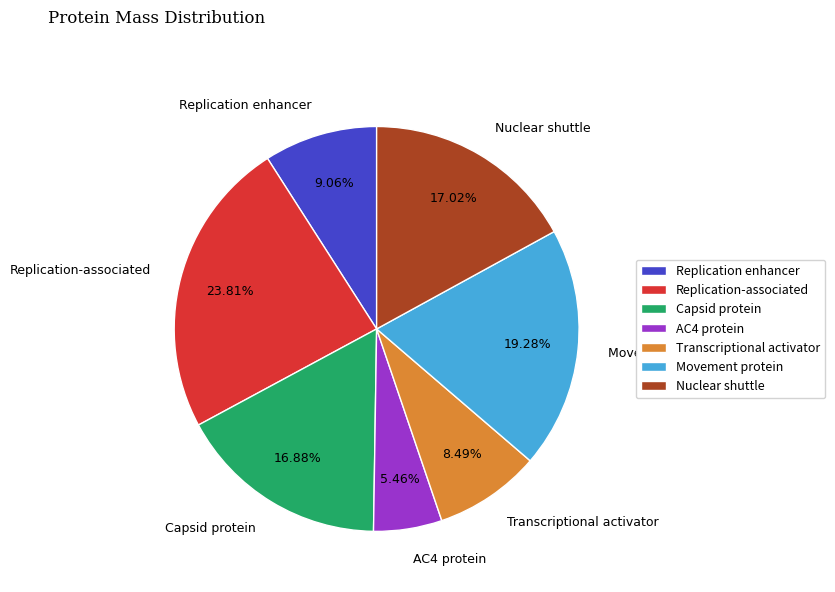

Is there a majority slice in this chart?

No